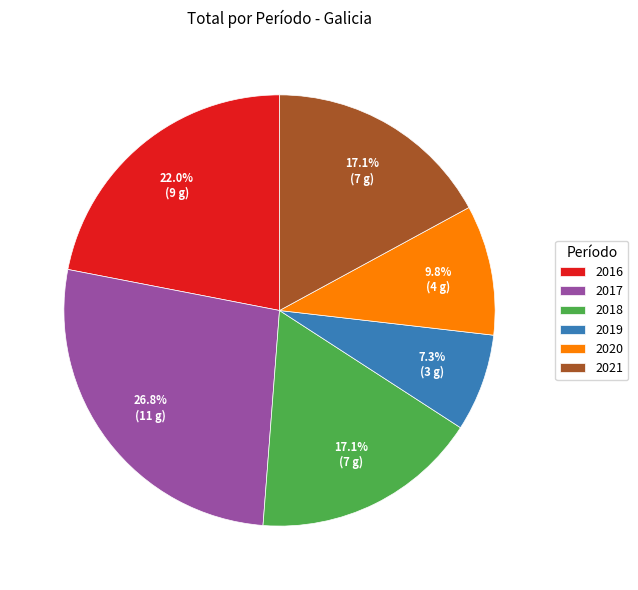

Count the number of slices in the pie.

6